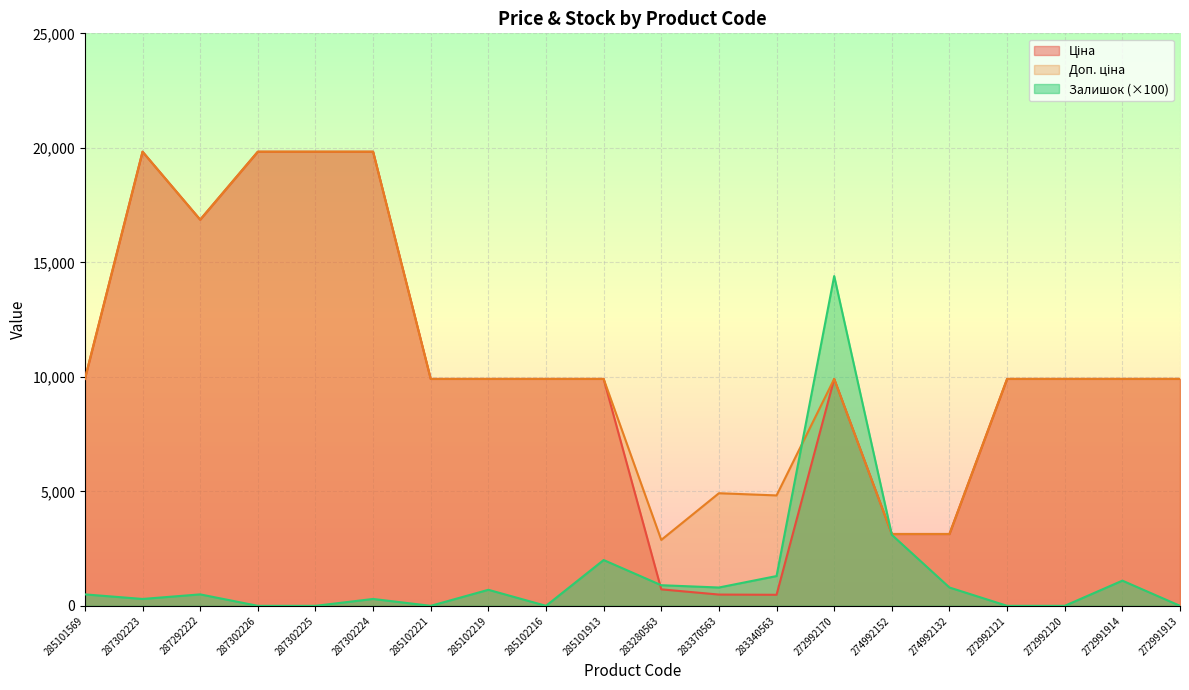

Is the value of Доп. ціна at 272992121 greater than the value of Залишок at 287292222?

Yes